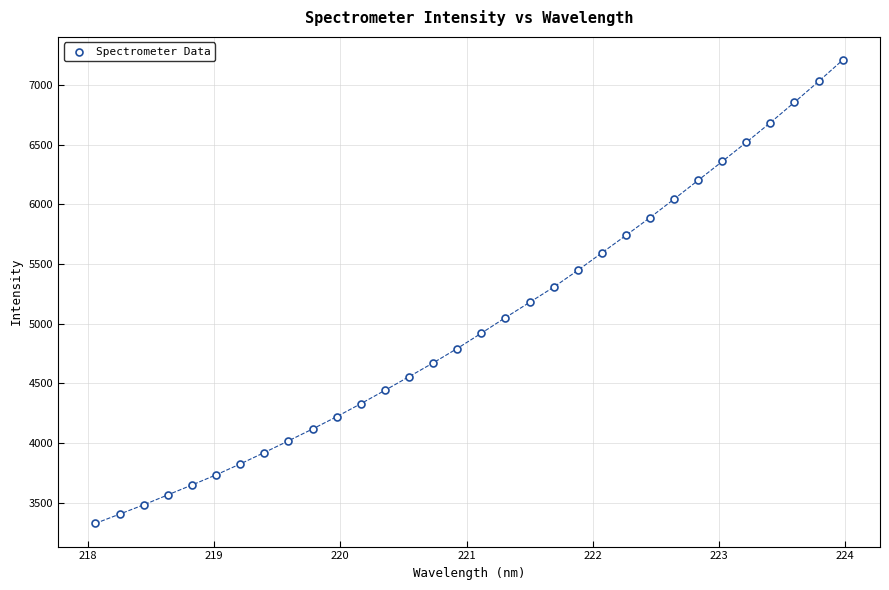

What is the range of Y values (max minus min)?

3886.8